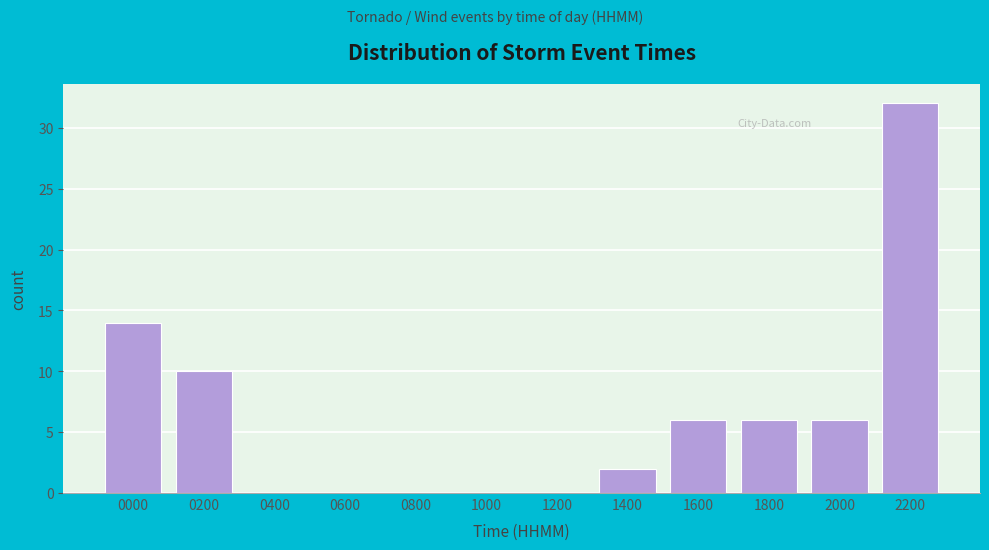

Reading right to left, list all the values displayed in this chart.

2200=32	2000=6	1800=6	1600=6	1400=2	1200=0	1000=0	0800=0	0600=0	0400=0	0200=10	0000=14